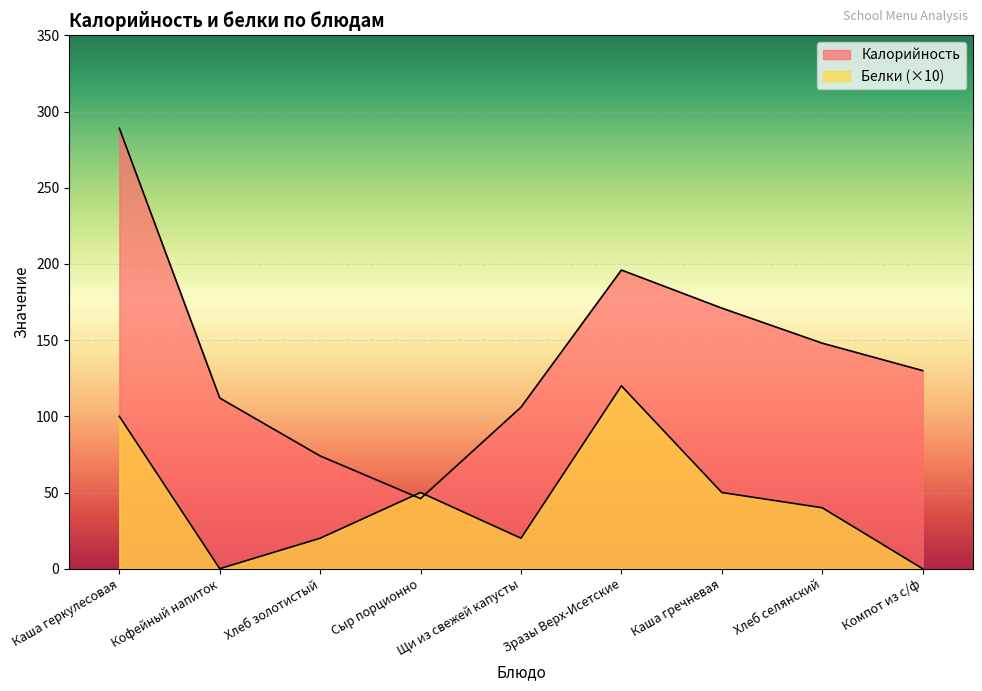

Reading left to right, what are all the values shown in this chart?

Калорийность: 289	112	74	46	106	196	171	148	130
Белки: 100	0	20	50	20	120	50	40	0